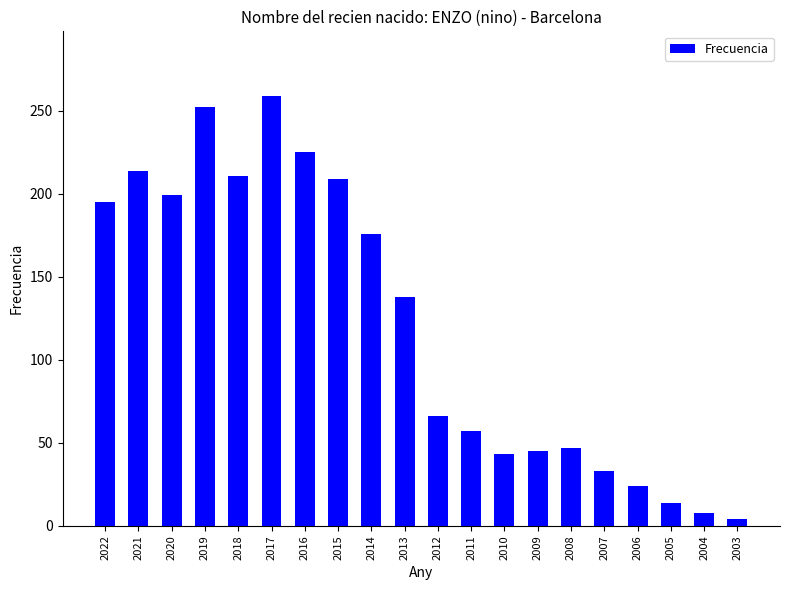

What is the value of the 19th bar from the left?

8